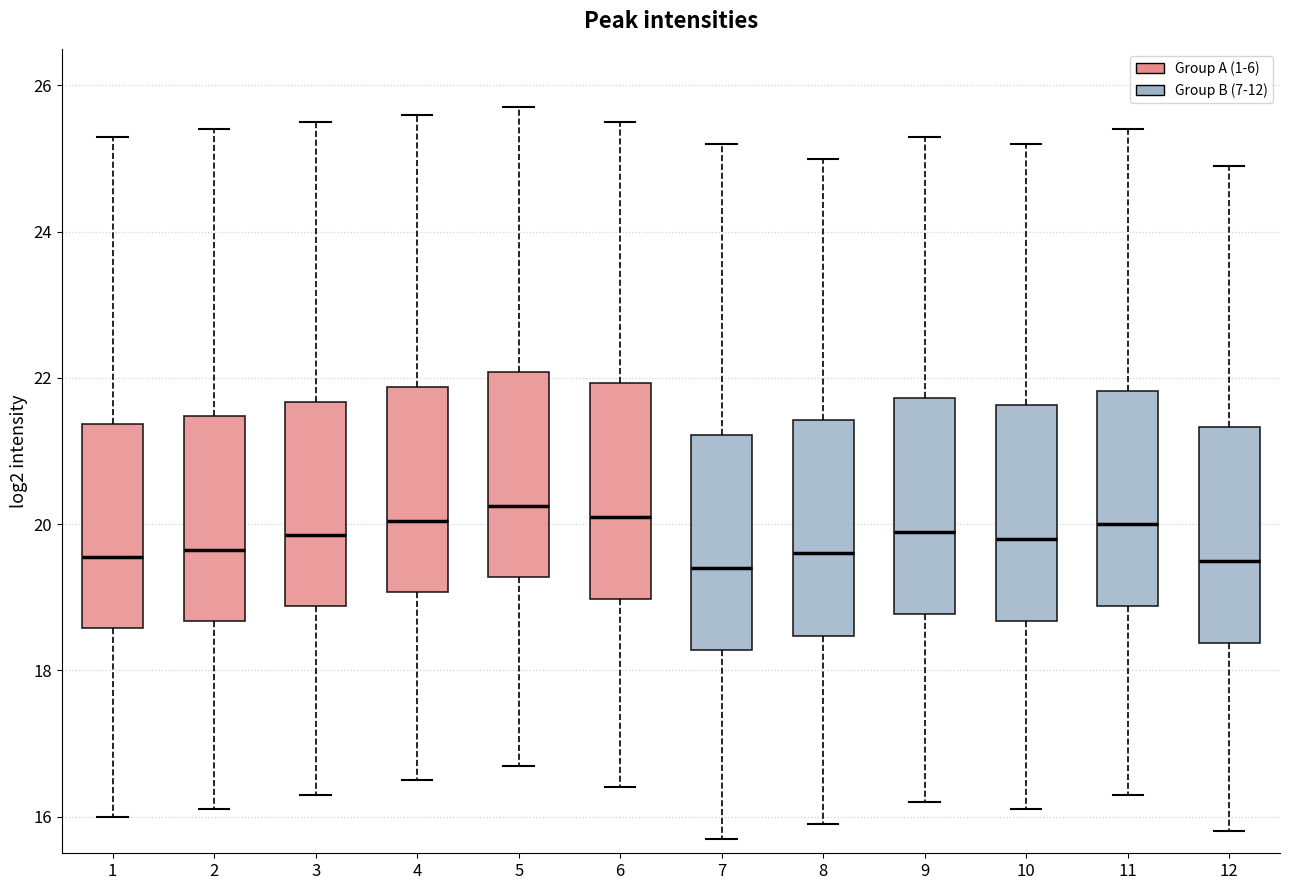

Reading left to right, transcribe this box plot: for each box, give where its median line is, the range the box spans, and where its two whiskers end, as read against the y-axis. The values are not printed on the chart, so give them approximately, as read against the axis.

1: median 19.6, box 18.6 to 21.4, whiskers 16.0 to 25.4
2: median 19.6, box 18.6 to 21.4, whiskers 16.2 to 25.4
3: median 19.8, box 18.8 to 21.6, whiskers 16.4 to 25.6
4: median 20.0, box 19.0 to 21.8, whiskers 16.6 to 25.6
5: median 20.2, box 19.2 to 22.0, whiskers 16.8 to 25.8
6: median 20.2, box 19.0 to 22.0, whiskers 16.4 to 25.6
7: median 19.4, box 18.2 to 21.2, whiskers 15.8 to 25.2
8: median 19.6, box 18.4 to 21.4, whiskers 16.0 to 25.0
9: median 20.0, box 18.8 to 21.8, whiskers 16.2 to 25.4
10: median 19.8, box 18.6 to 21.6, whiskers 16.2 to 25.2
11: median 20.0, box 18.8 to 21.8, whiskers 16.4 to 25.4
12: median 19.6, box 18.4 to 21.4, whiskers 15.8 to 25.0